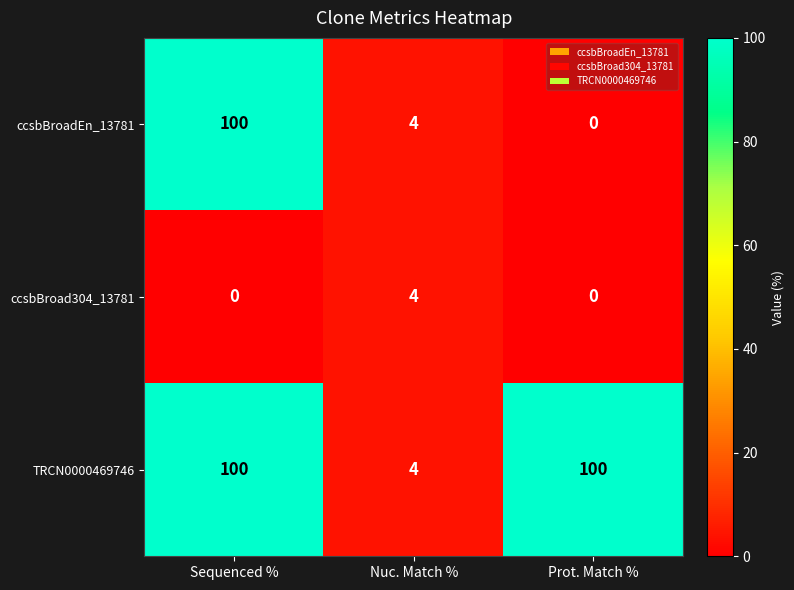

Rank the series by their average value, from lowest to highest.

ccsbBroad304_13781, ccsbBroadEn_13781, TRCN0000469746